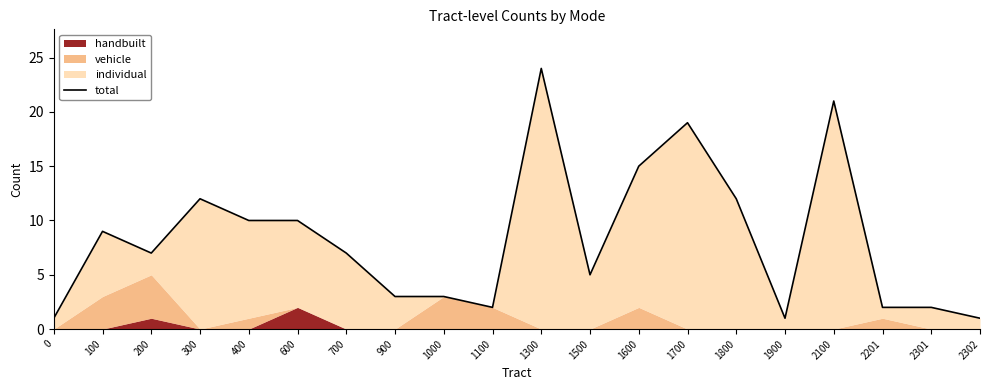

What is the difference between the second highest and minimum values?

20